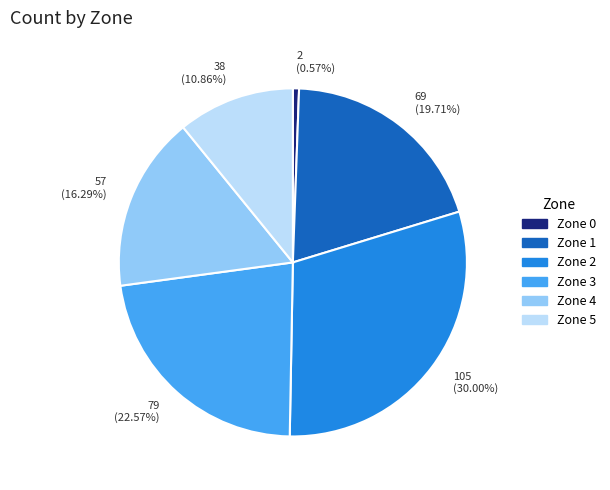

Rank the categories by value from lowest to highest.

Zone 0, Zone 5, Zone 4, Zone 1, Zone 3, Zone 2